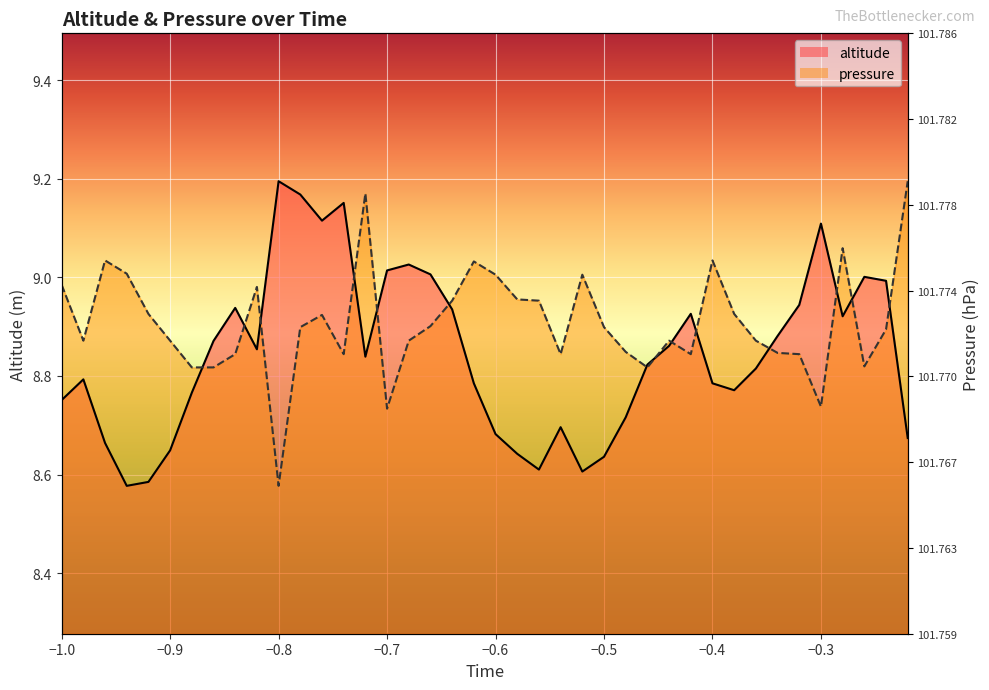

What value does the altitude series have at -0.38?

8.8